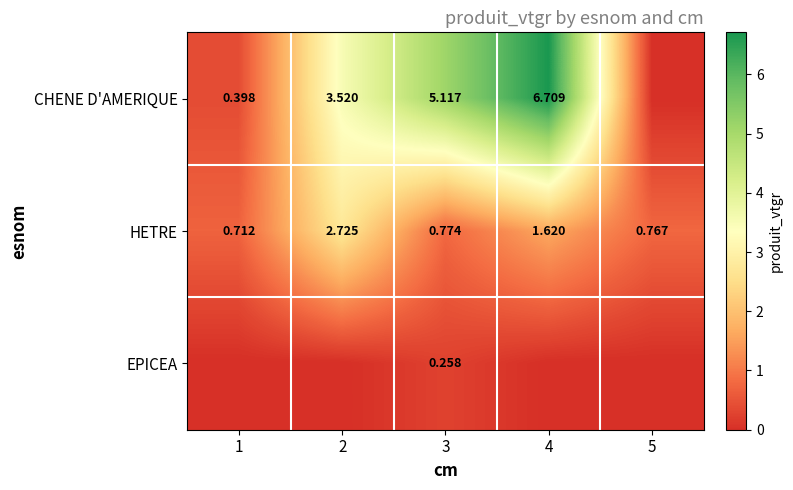

What is the sum of all EPICEA values?

0.3